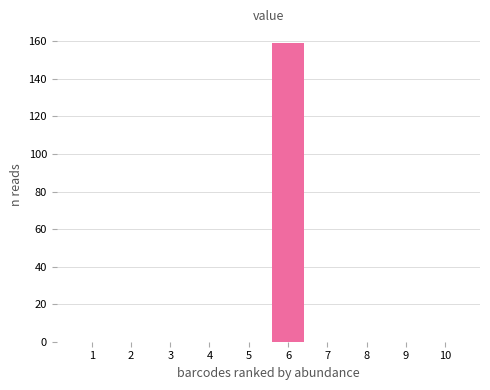

Reading right to left, transcribe all the data shown in this chart.

10=0	9=0	8=0	7=0	6=159	5=0	4=0	3=0	2=0	1=0